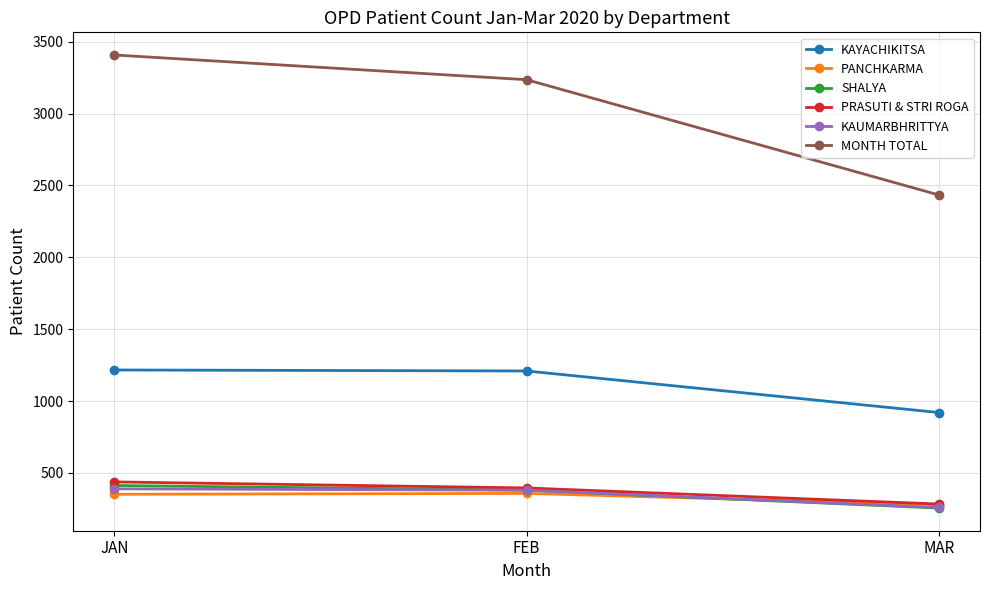

At which label is MONTH TOTAL closest to 2921?

FEB